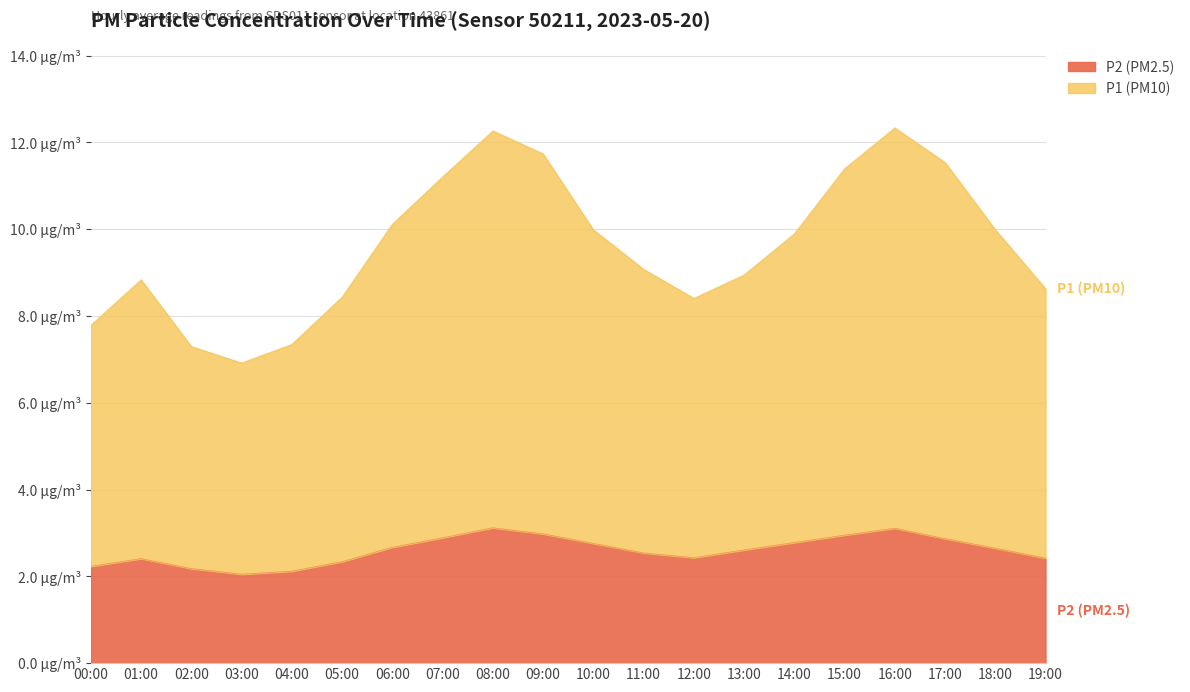

Rank the series by their maximum value, from lowest to highest.

P2, P1